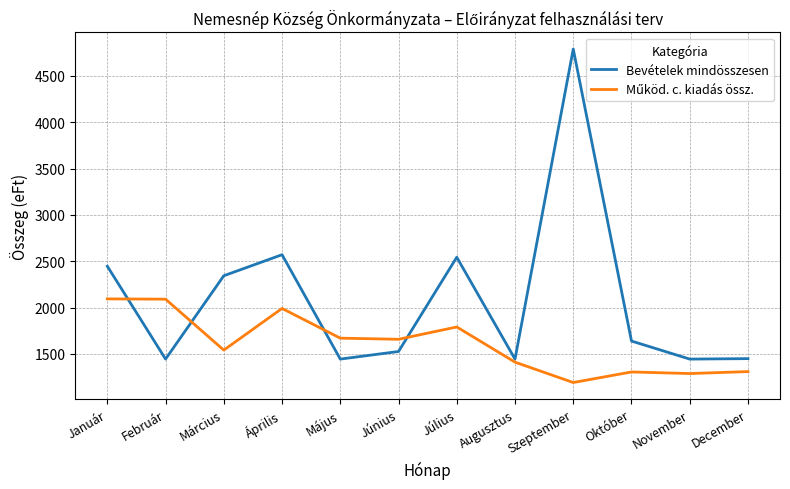

What is the smallest value displayed?

1190